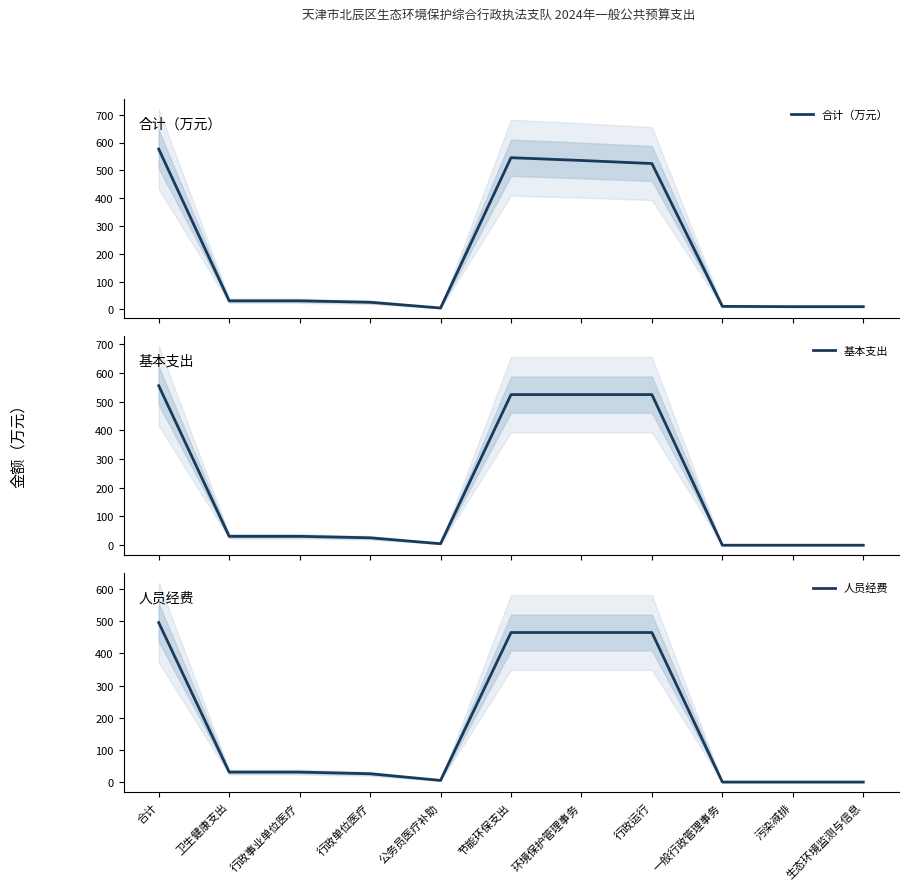

Is this an area chart (filled region under the line)?

No